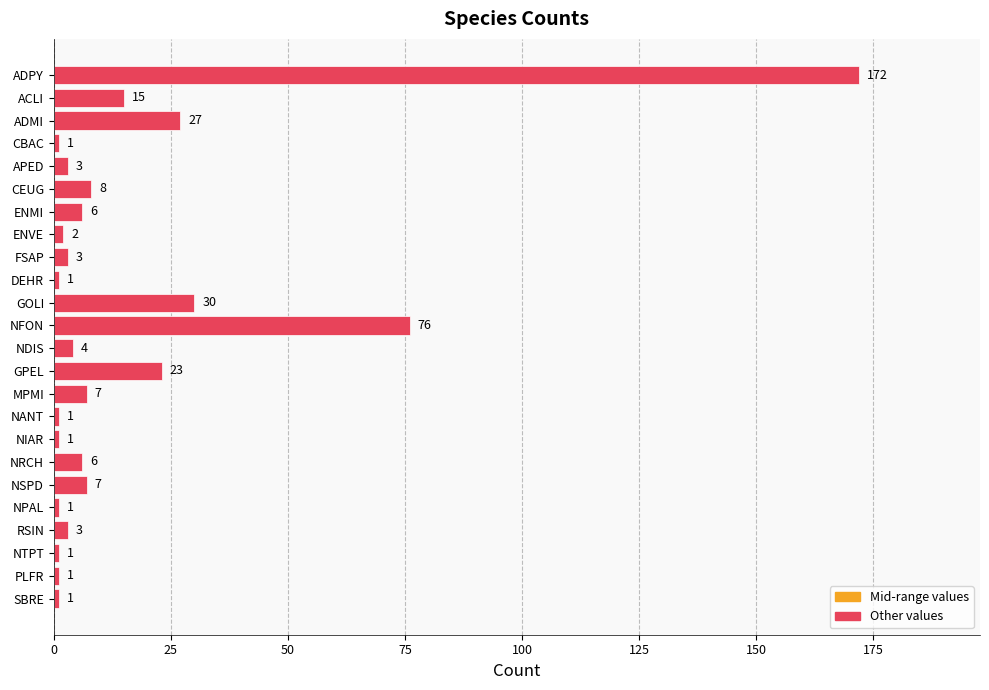

True or false: the data shows 1 at NPAL.

True